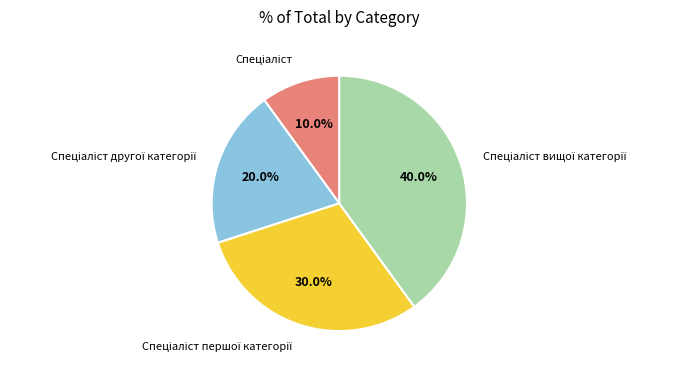

Is there any slice that represents more than half of the pie?

No